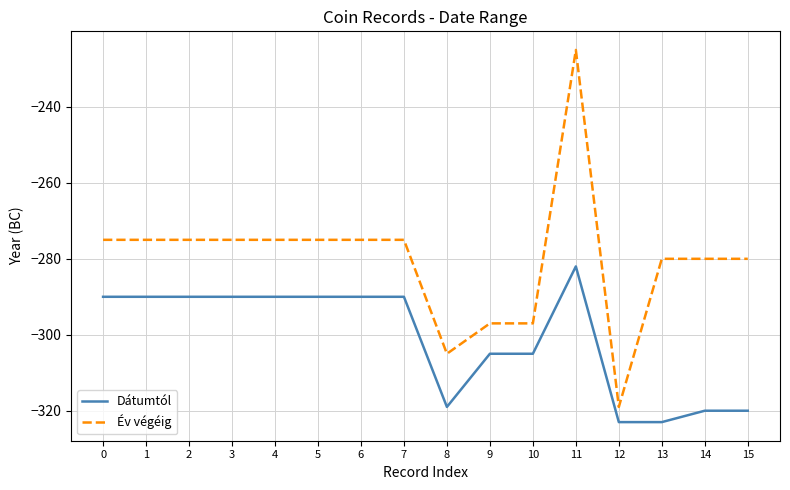

True or false: Év végéig and Dátumtól cross at least once.

False